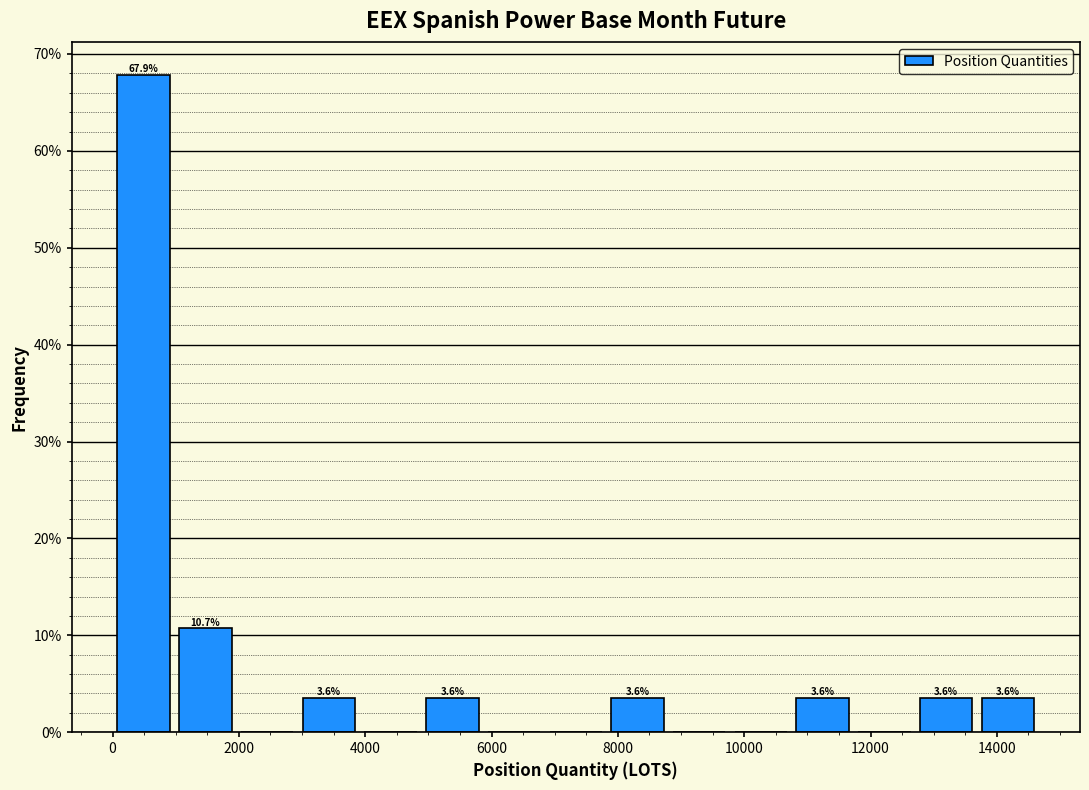

Which range on the x-axis has the tallest bar?

0 to 1000